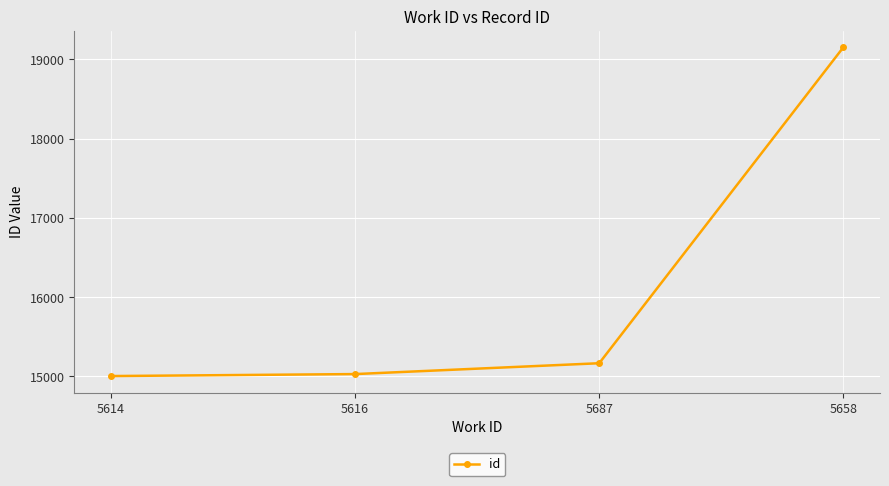

Reading left to right, list all the values displayed in this chart.

5614=15004	5616=15029	5687=15166	5658=19154